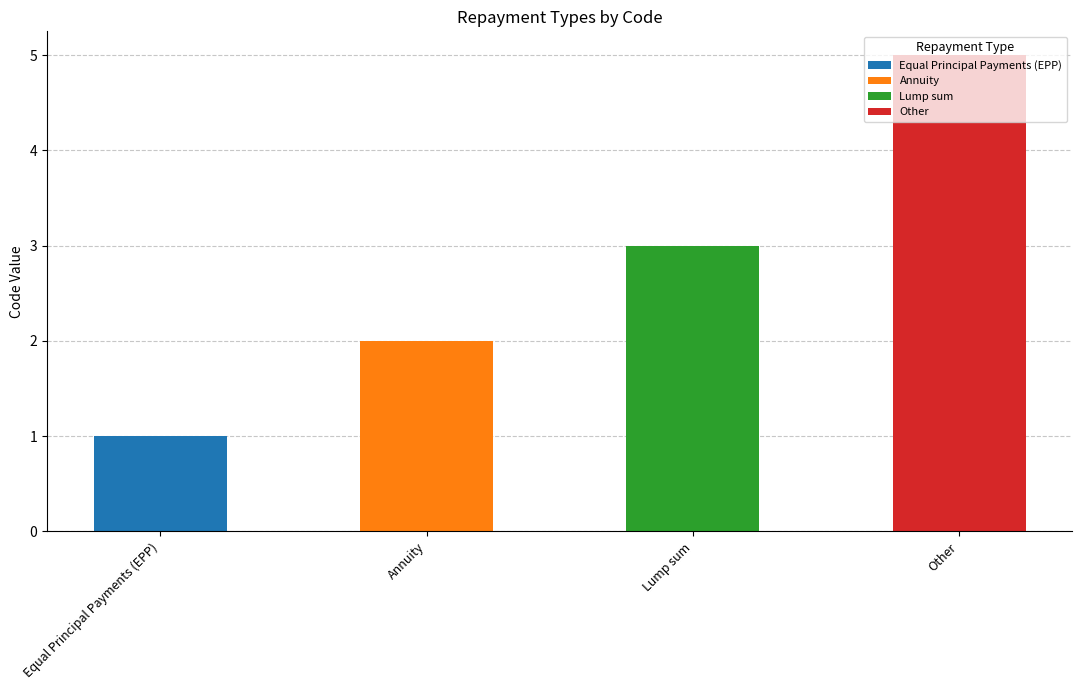

Reading left to right, what are all the values shown in this chart?

Equal Principal Payments (EPP)=1	Annuity=2	Lump sum=3	Other=5